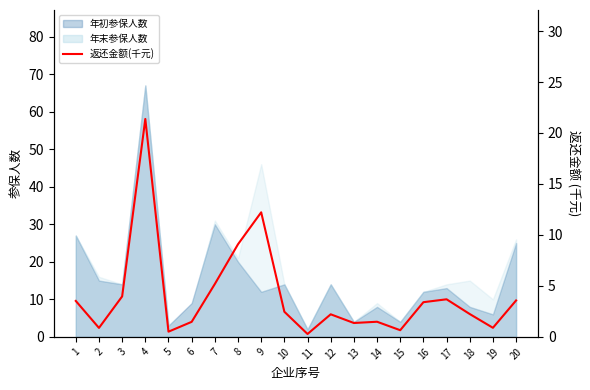

What is the difference between the maximum and minimum values?

21.1